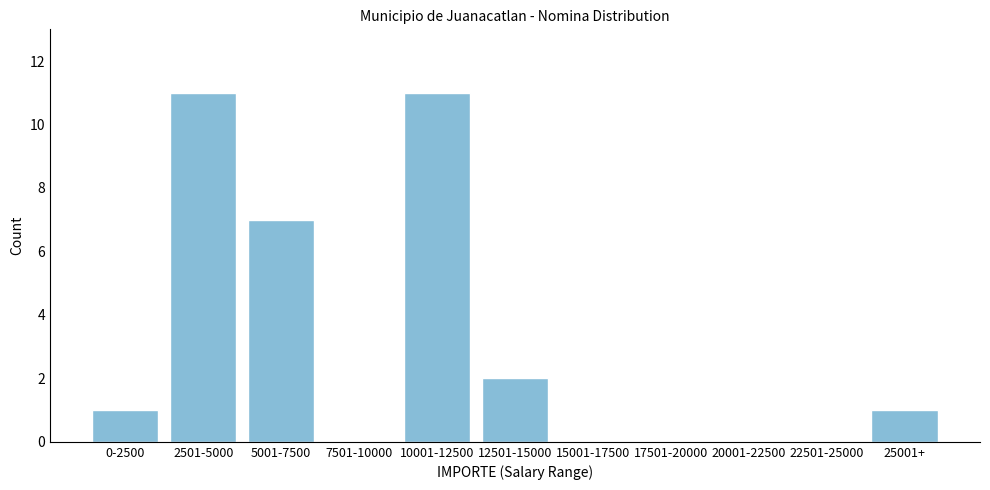

Reading left to right, list all the values displayed in this chart.

0-2500=1	2501-5000=11	5001-7500=7	7501-10000=0	10001-12500=11	12501-15000=2	15001-17500=0	17501-20000=0	20001-22500=0	22501-25000=0	25001+=1